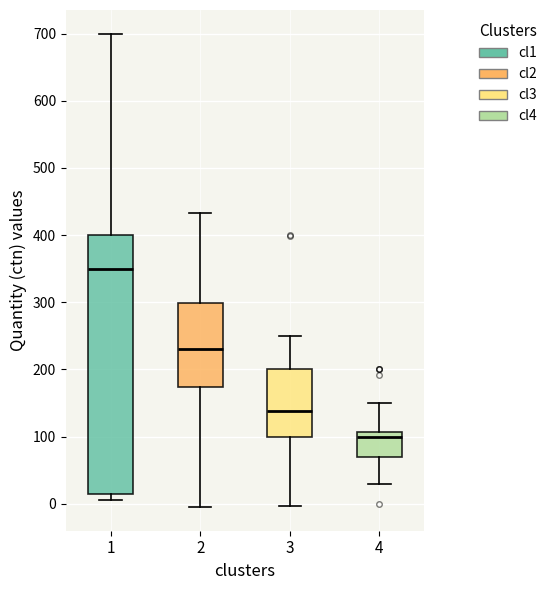

Reading left to right, transcribe this box plot: for each box, give where its median line is, the range the box spans, and where its two whiskers end, as read against the y-axis. The values are not printed on the chart, so give them approximately, as read against the axis.

1: median 350, box 20 to 400, whiskers 10 to 700
2: median 230, box 170 to 300, whiskers -10 to 430
3: median 140, box 100 to 200, whiskers 0 to 250
4: median 100, box 70 to 110, whiskers 30 to 150